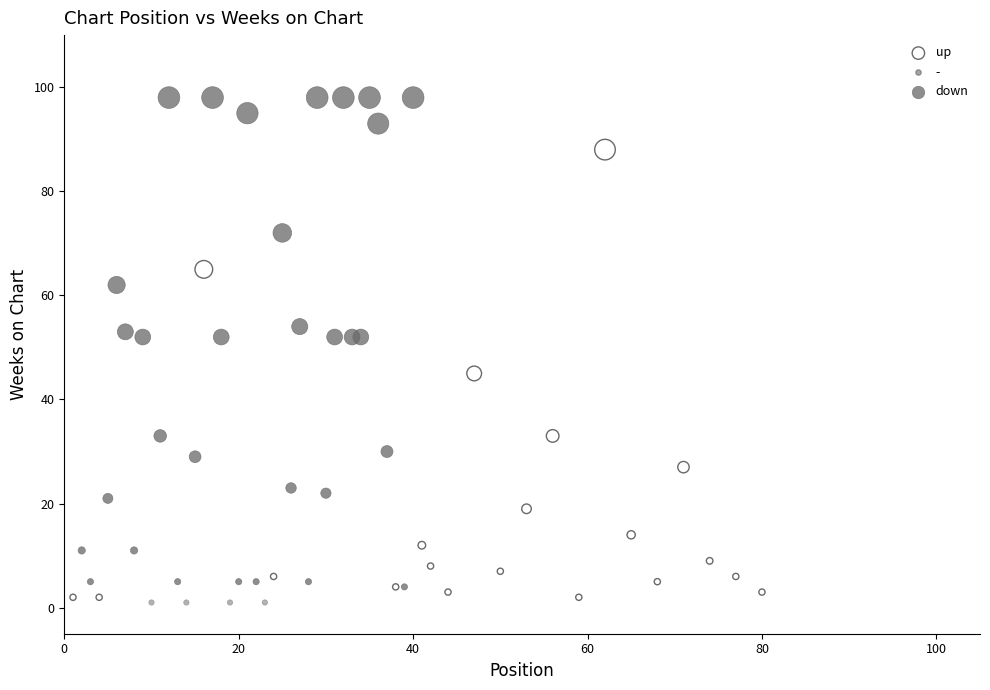

Which series reaches the maximum Y coordinate?

down